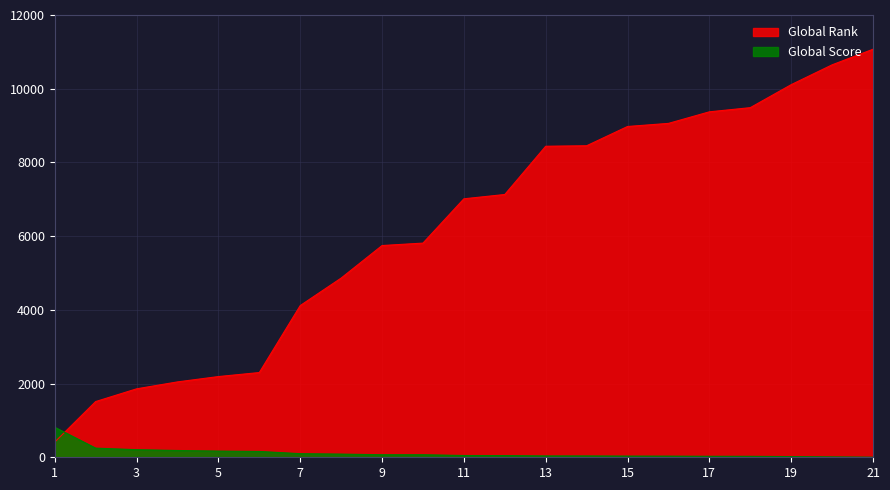

After their last crossing, which series has the higher values: Global Rank or Global Score?

Global Rank